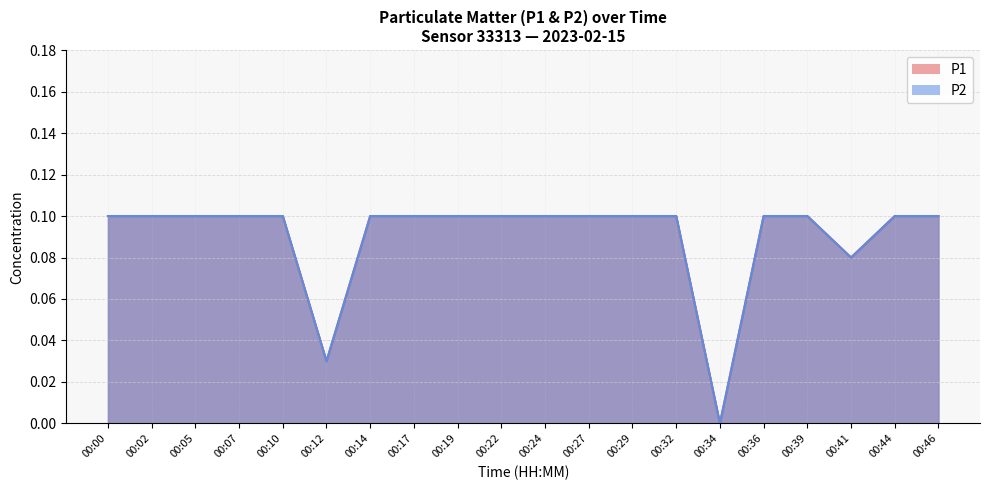

What is the value of the P1 point at the 3rd from the left?

0.1